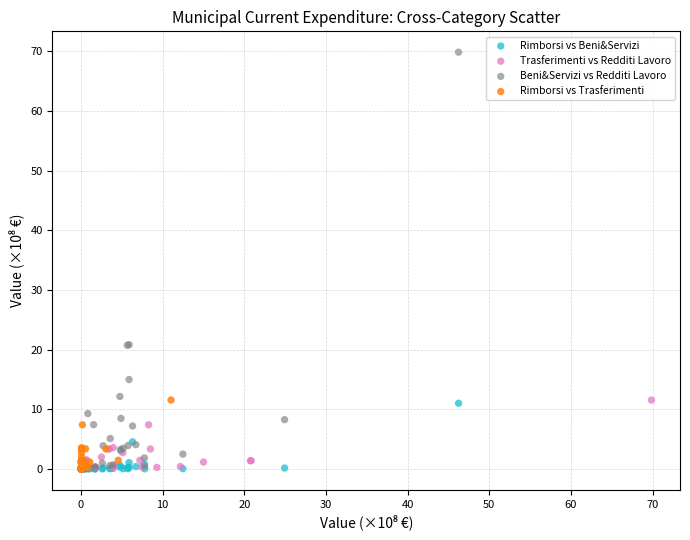

What are all the series names shown in the legend?

Rimborsi vs Beni&Servizi, Trasferimenti vs Redditi Lavoro, Beni&Servizi vs Redditi Lavoro, Rimborsi vs Trasferimenti